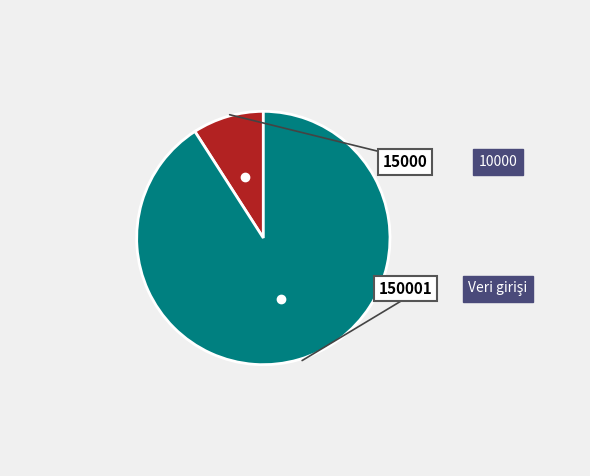

To the nearest percent, what is the difference between the Veri girişi and 10000 slice percentages?

82%